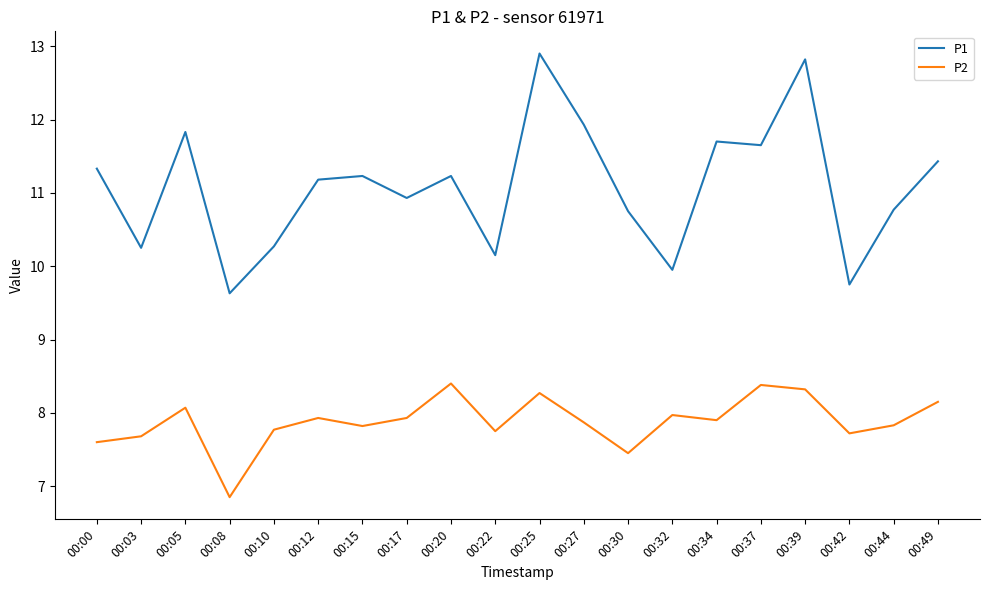

What is the total value across all series at 00:22?

17.9